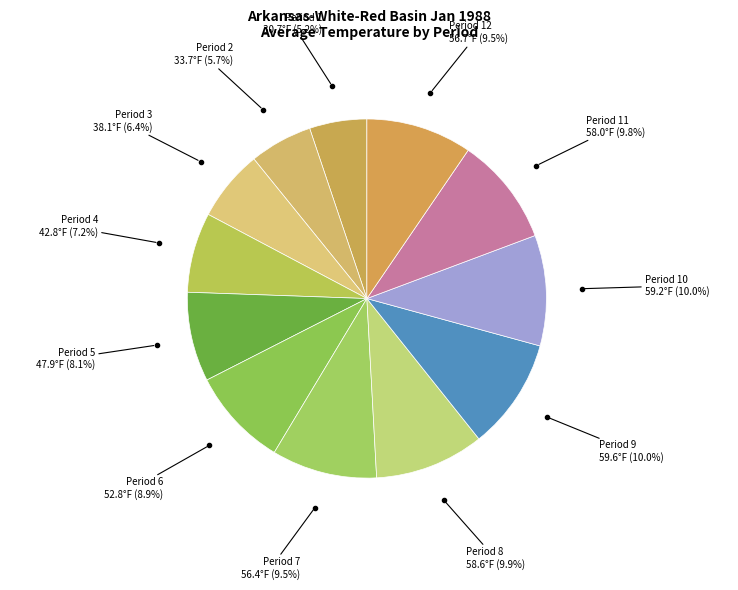

Is there a majority slice in this chart?

No